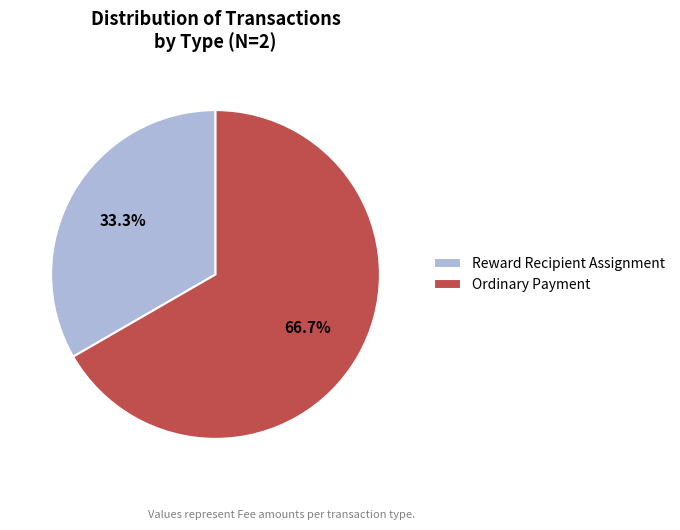

Which slice is the largest?

Ordinary Payment